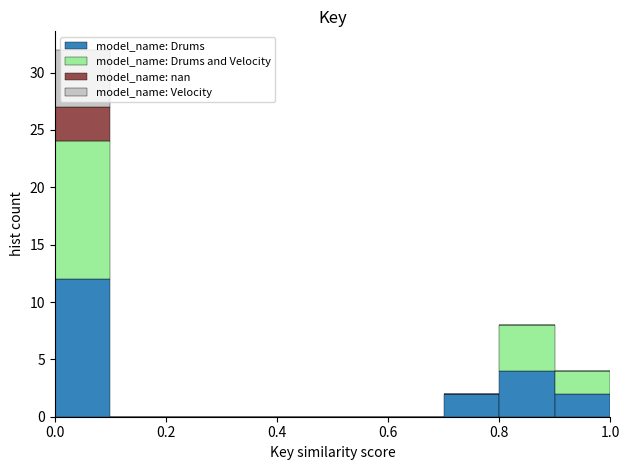

What is the total height of the stacked bar covering 0.0 to 0.1 on the x-axis? The values are not printed on the chart, so give them approximately, as read against the axis.

32